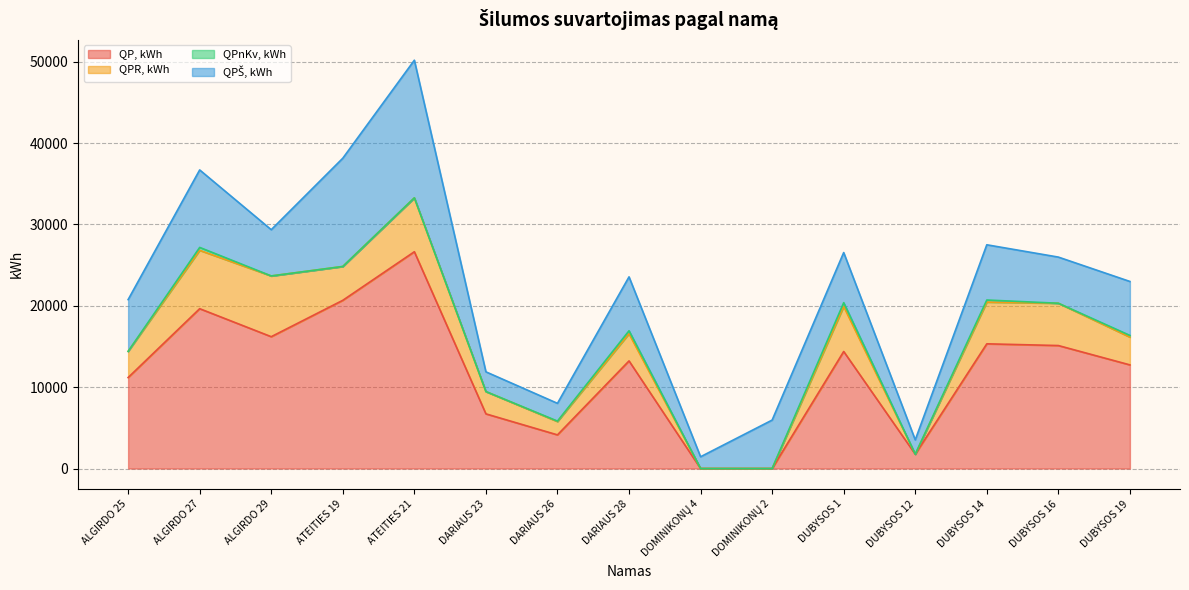

The QP, kWh series shows 22124.5 at DUBYSOS 14. True or false?

False